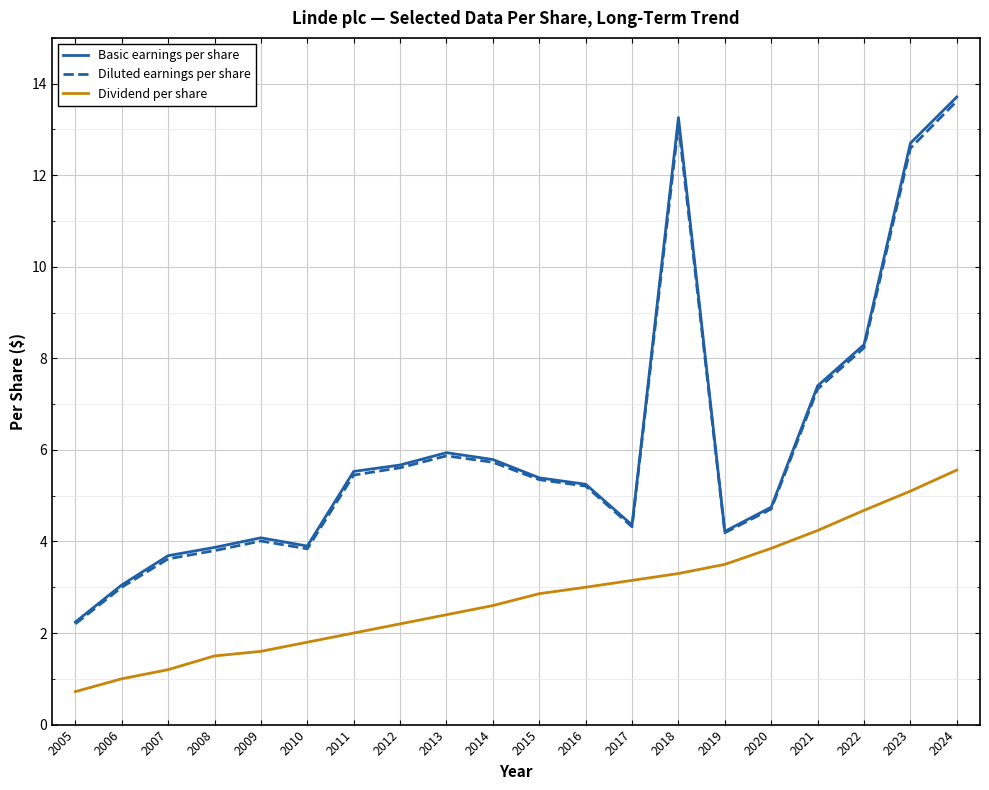

What is the approximate value of Diluted earnings per share at 2006?

3.0